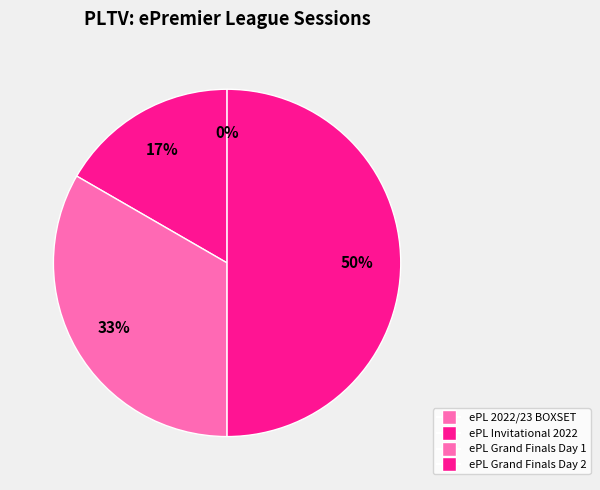

Which has a higher value, PLTV: ePremier League 2022/23-BOXSET or PLTV: ePremier League Invitational 2022?

PLTV: ePremier League Invitational 2022